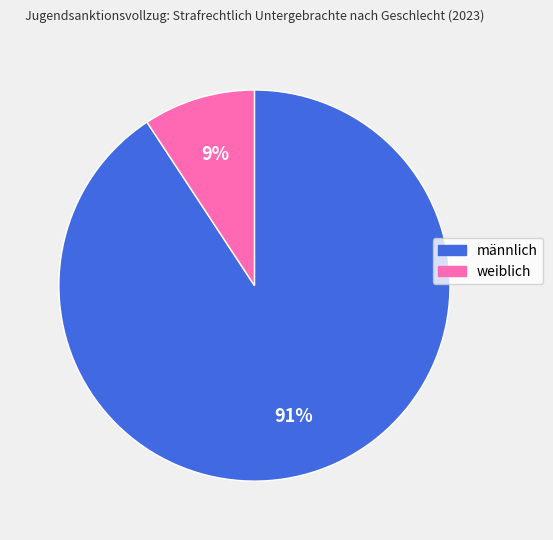

To the nearest percent, what portion does weiblich represent?

9%